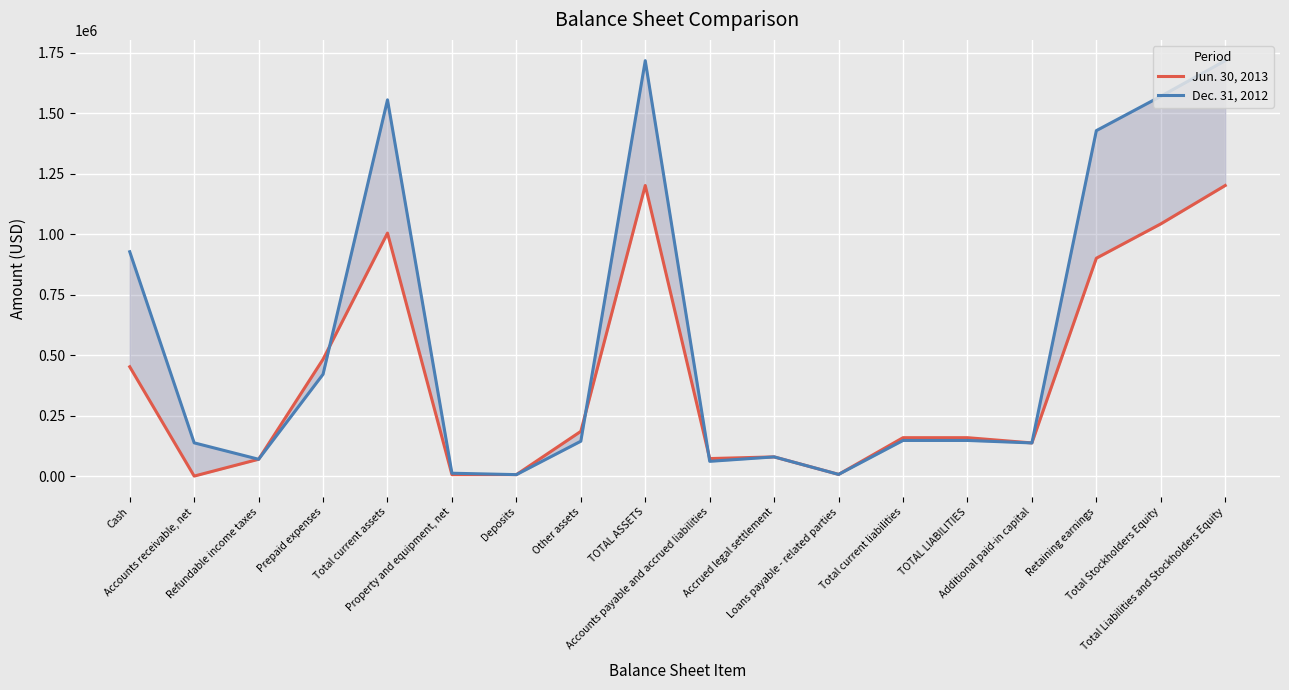

At which category is the sum across all series the highest?

TOTAL ASSETS